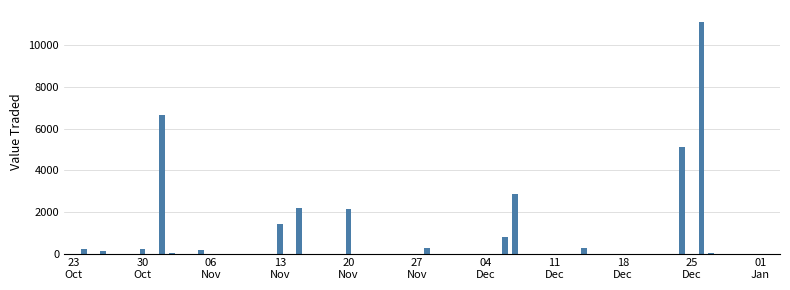

What is the greatest value displayed?

11136